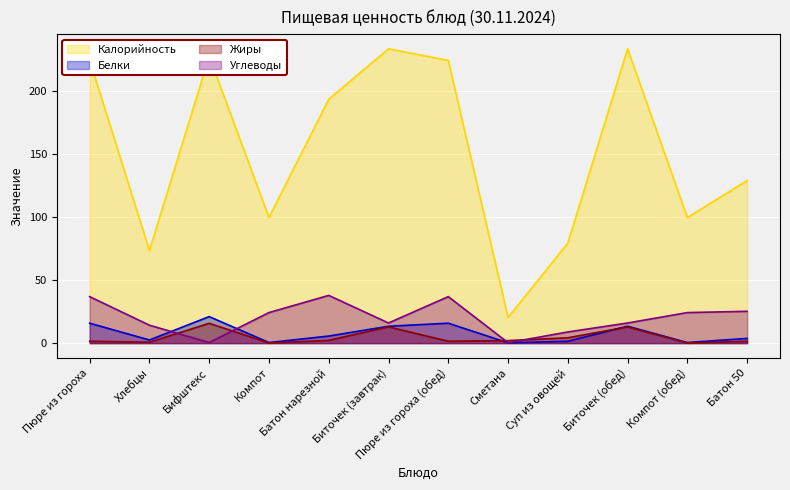

What is the label of the 6th point from the right?

Пюре из гороха (обед)